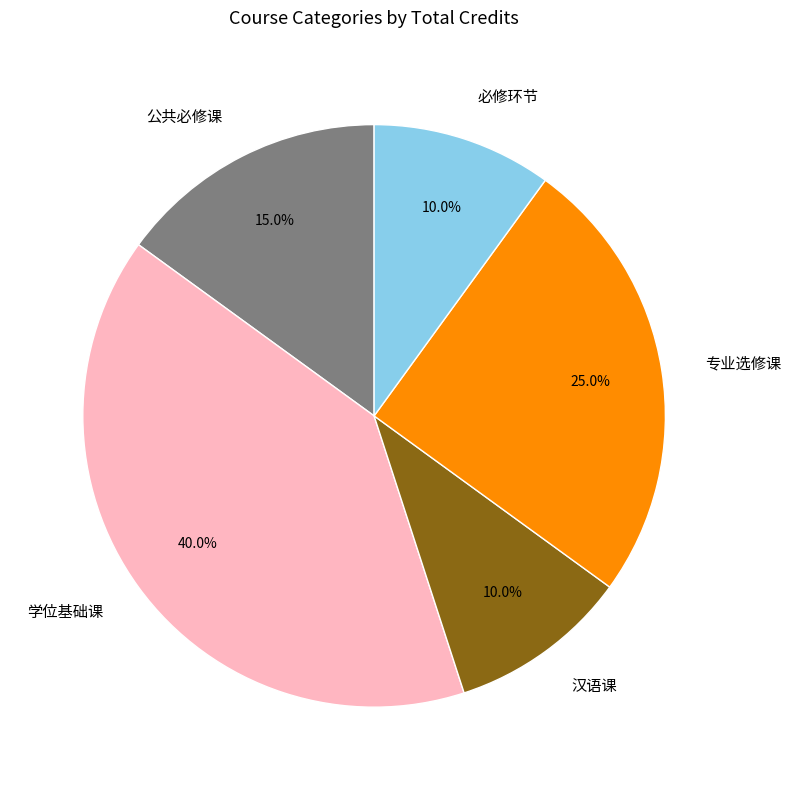

Is there any slice that represents more than half of the pie?

No